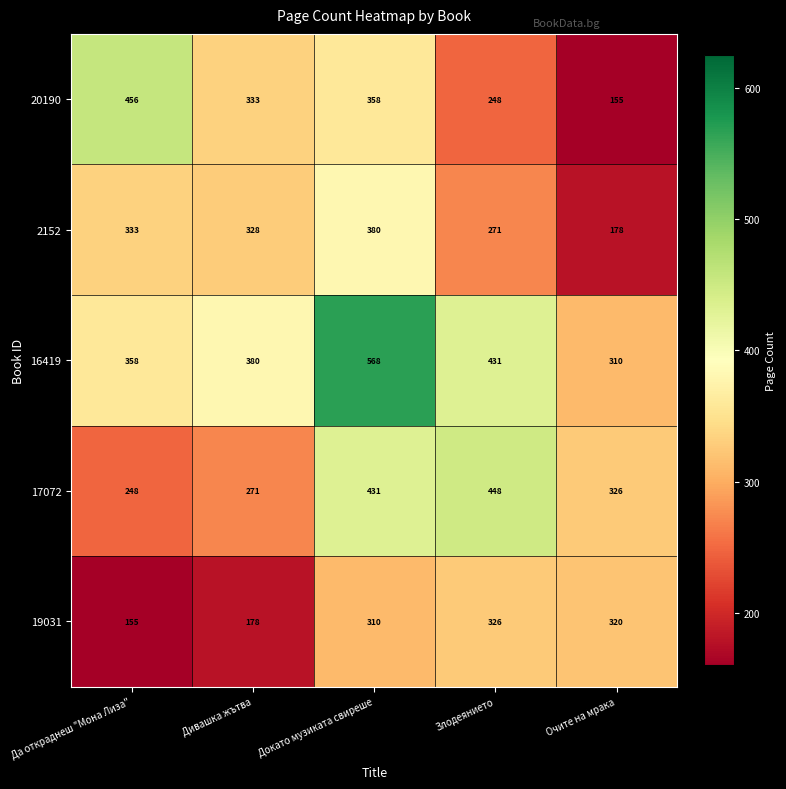

Reading left to right, list all the values displayed in this chart.

20190: Да откраднеш "Мона Лиза"=456	Дивашка жътва=333	Докато музиката свиреше=358	Злодеянието=248	Очите на мрака=155
2152: Да откраднеш "Мона Лиза"=333	Дивашка жътва=328	Докато музиката свиреше=380	Злодеянието=271	Очите на мрака=178
16419: Да откраднеш "Мона Лиза"=358	Дивашка жътва=380	Докато музиката свиреше=568	Злодеянието=431	Очите на мрака=310
17072: Да откраднеш "Мона Лиза"=248	Дивашка жътва=271	Докато музиката свиреше=431	Злодеянието=448	Очите на мрака=326
19031: Да откраднеш "Мона Лиза"=155	Дивашка жътва=178	Докато музиката свиреше=310	Злодеянието=326	Очите на мрака=320